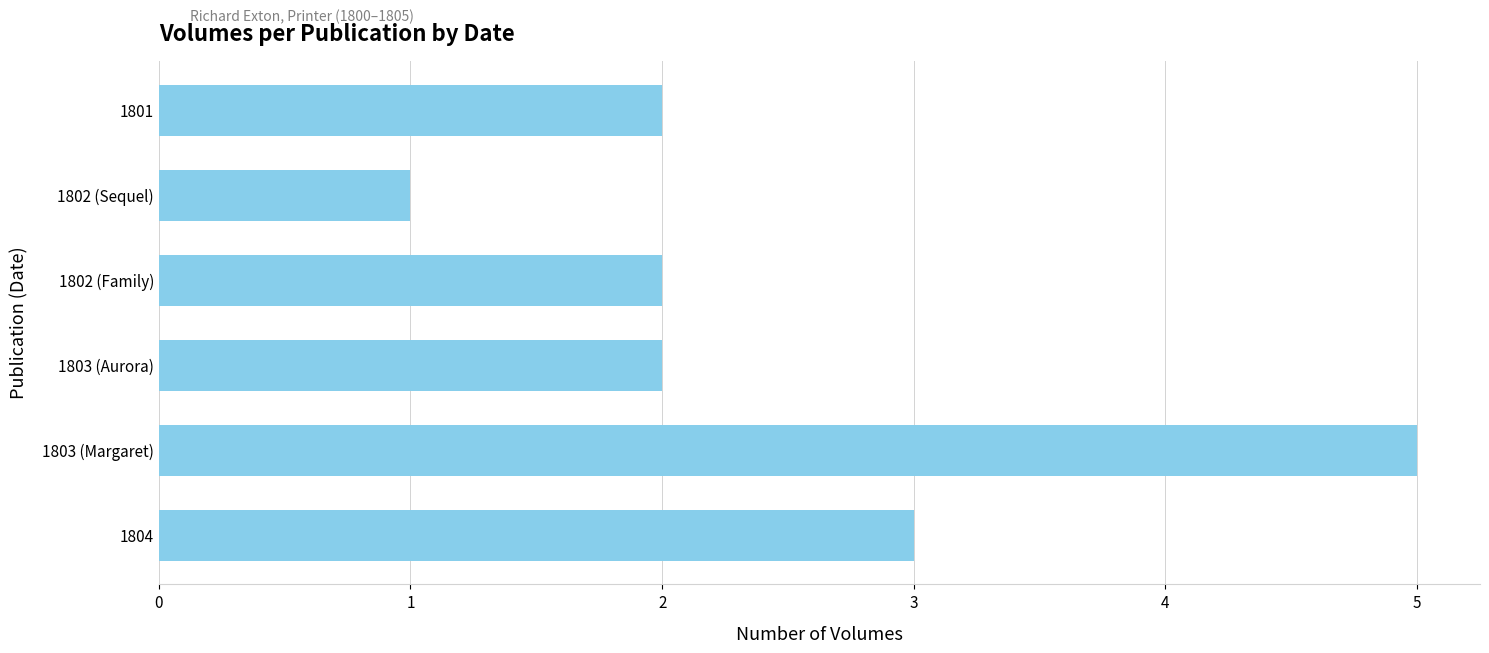

Between 1804 and 1802 (Family), which is larger?

1804